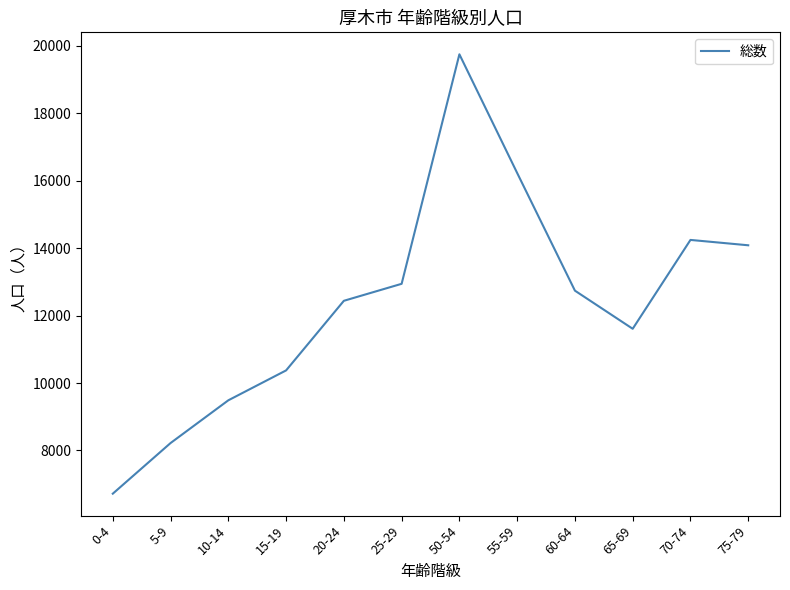

How many lines are shown in the chart?

1